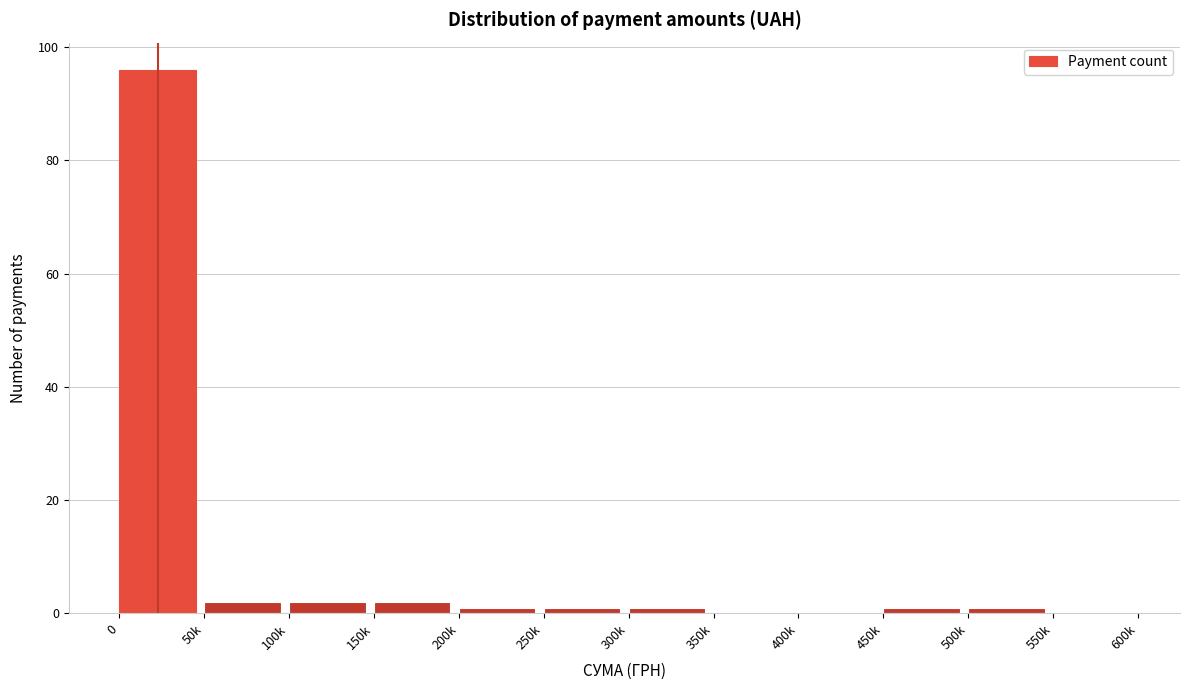

Reading left to right, what are all the values shown in this chart?

0=96	50k=2	100k=2	150k=2	200k=1	250k=1	300k=1	350k=0	400k=0	450k=1	500k=1	550k=0